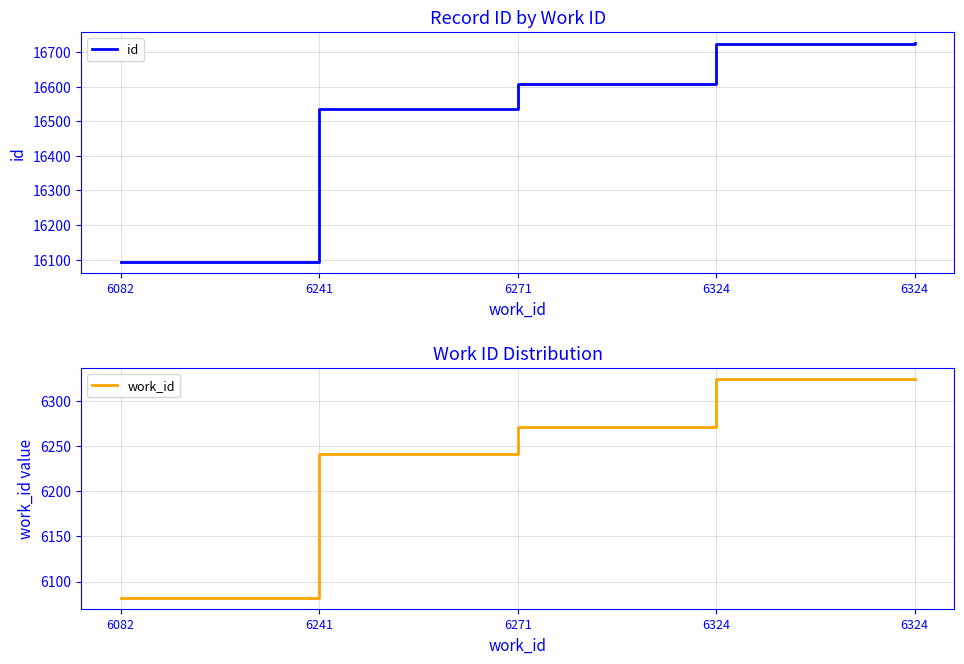

True or false: work_id has a value of 10814 at 6271.

False